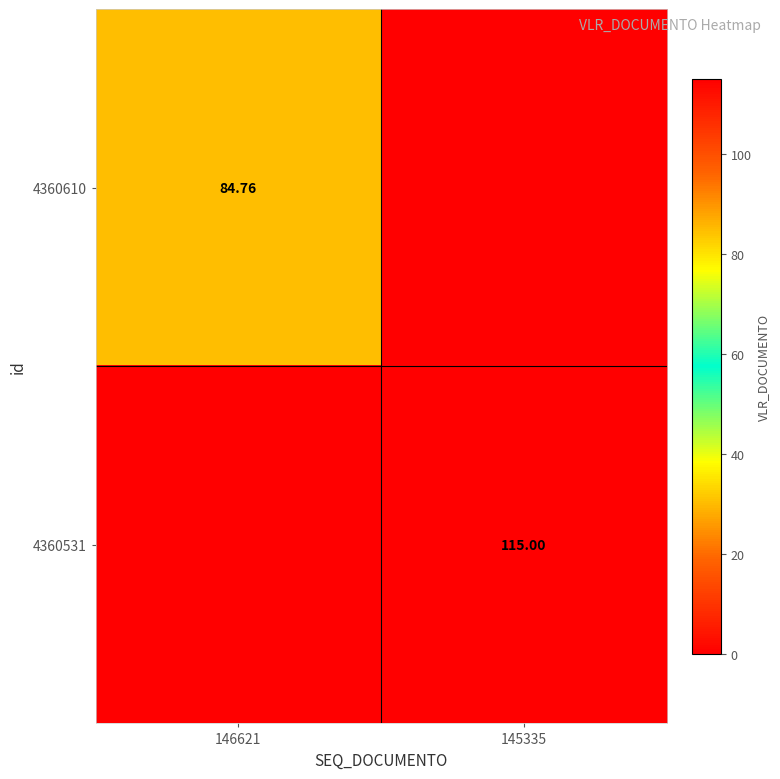

Which series has the widest spread of values?

4360531